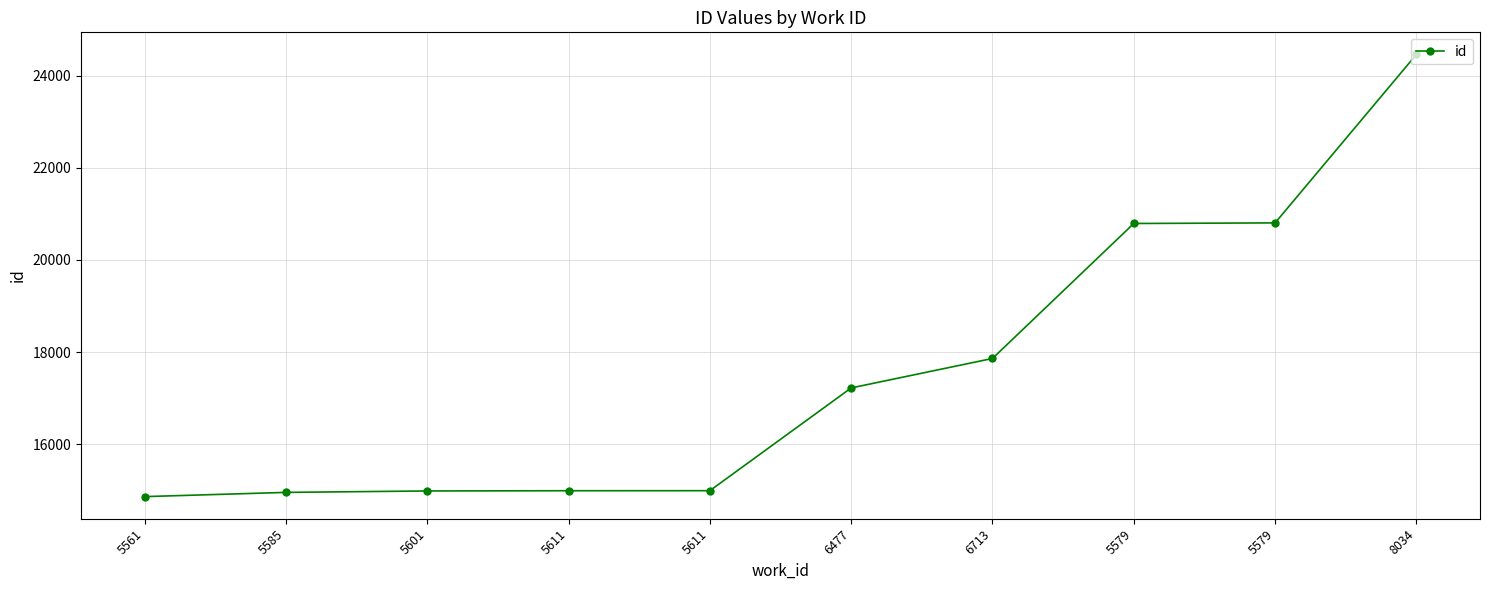

What is the average value?

17591